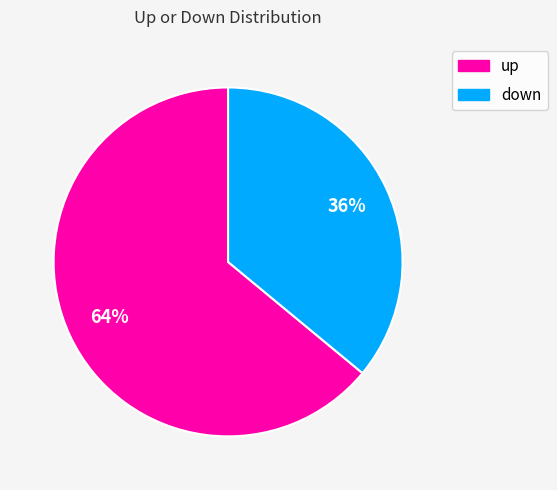

Is there a majority slice in this chart?

Yes